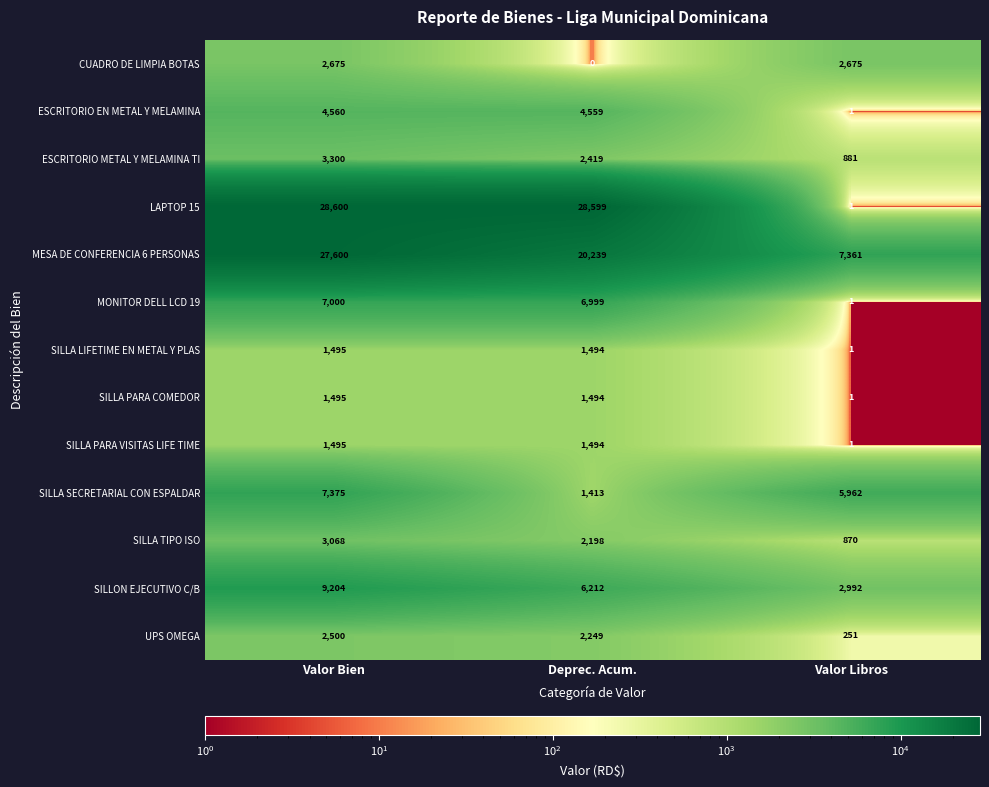

List the labels in order of UPS OMEGA value, smallest first.

Valor Libros, Deprec. Acum., Valor Bien